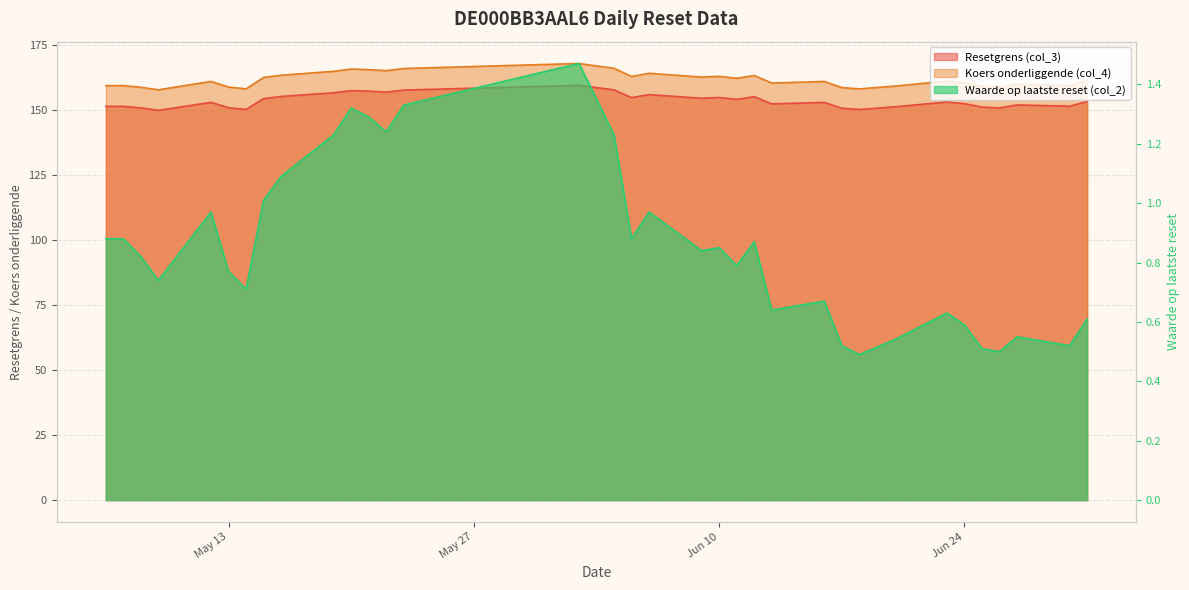

True or false: Waarde op laatste reset (col_2) has a value of 0.5 at 2025-05-20.

False